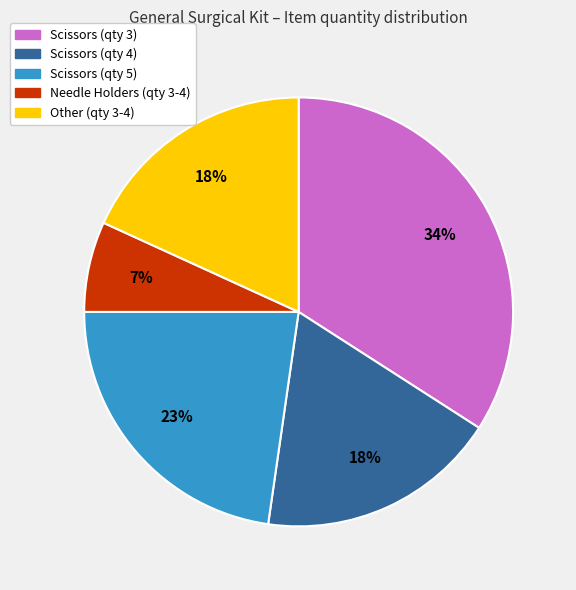

Does any single category account for the majority?

No